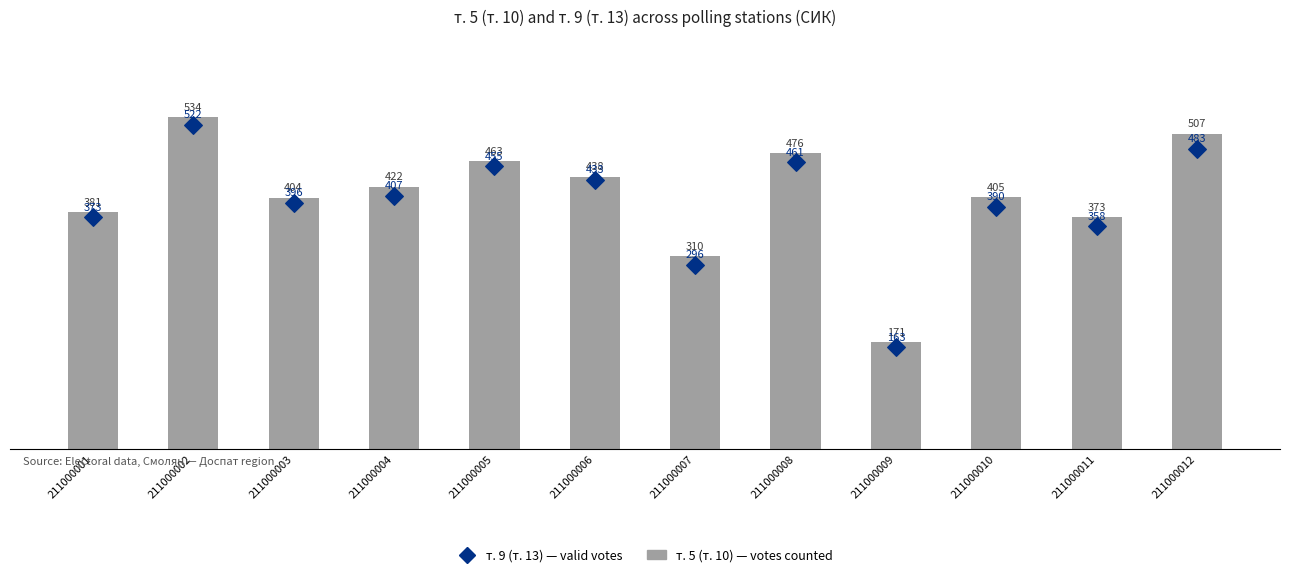

At which category is the sum across all series the highest?

211000002